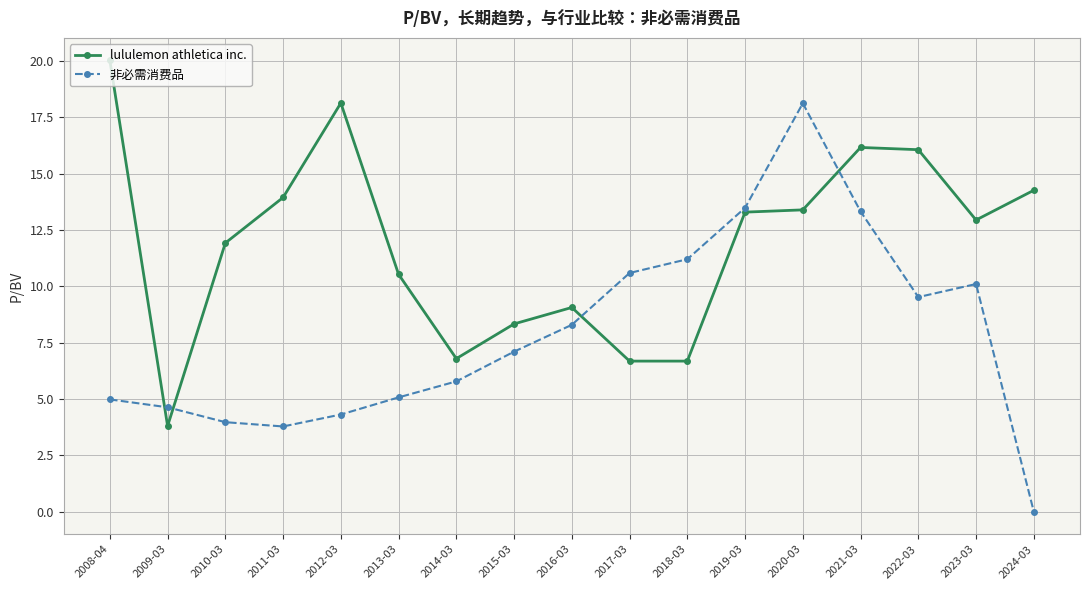

What is the label of the 3rd point from the left?

2010-03